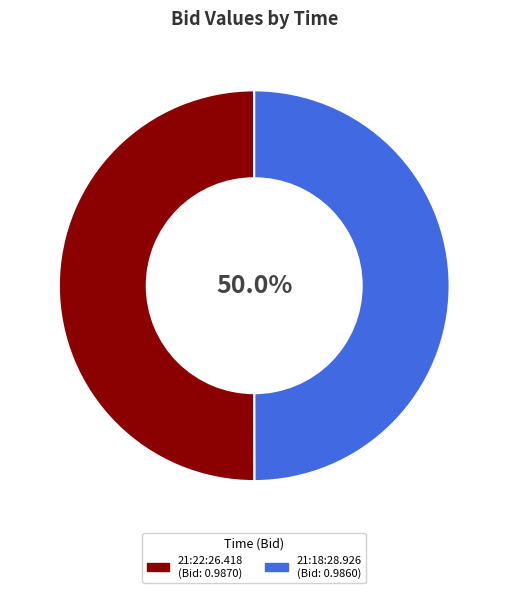

Is the sum of 21:22:26.418 and 21:18:28.926 greater than half?

Yes